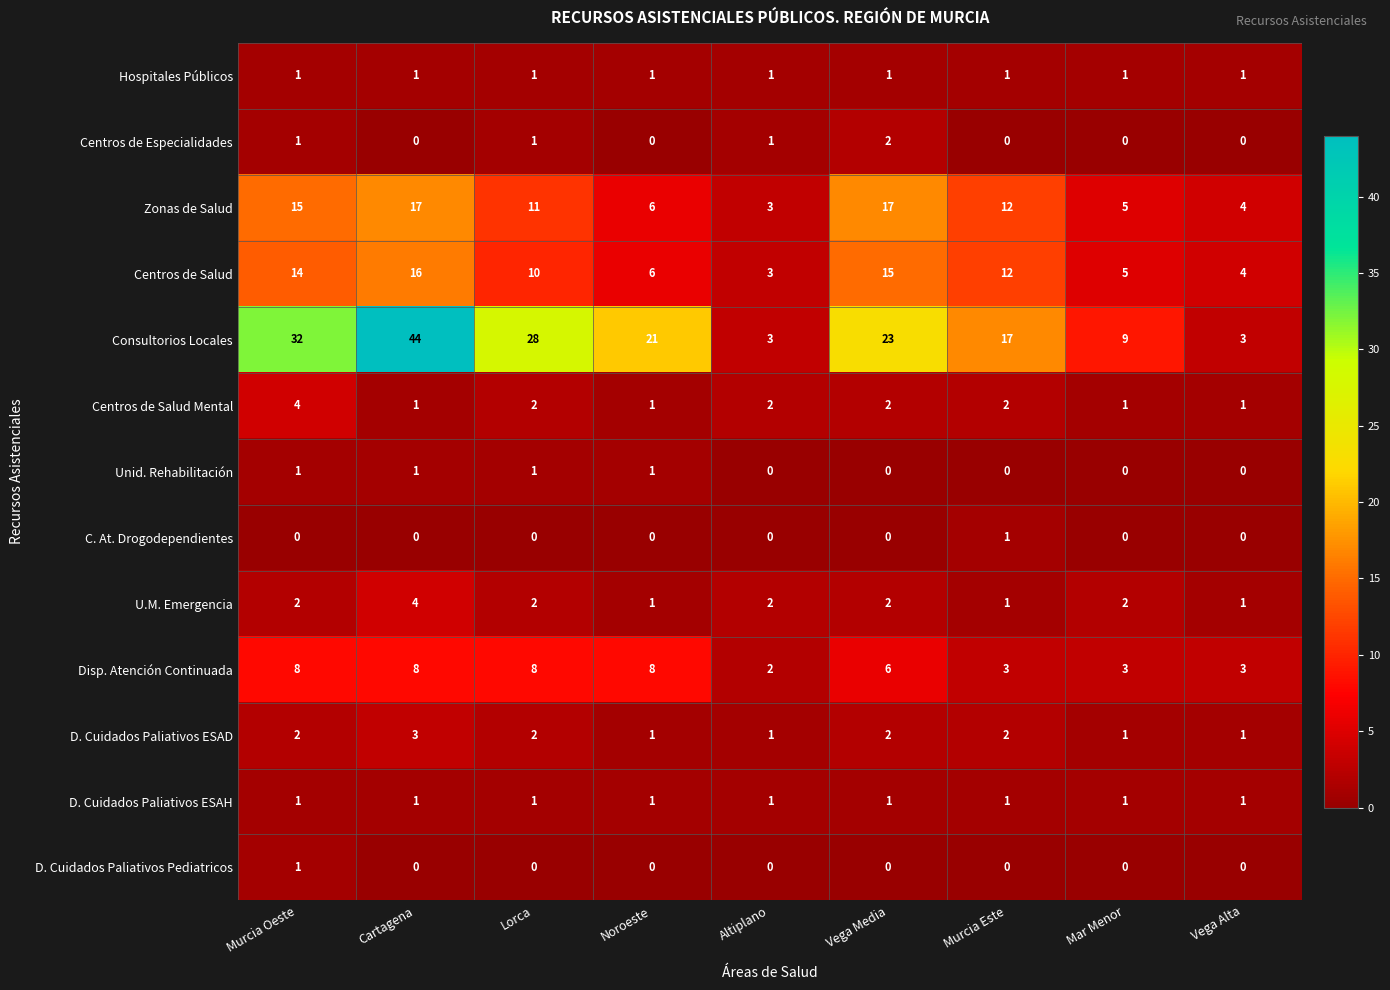

Is the value of Hospitales Públicos at Vega Media greater than the value of U.M. Emergencia at Vega Media?

No